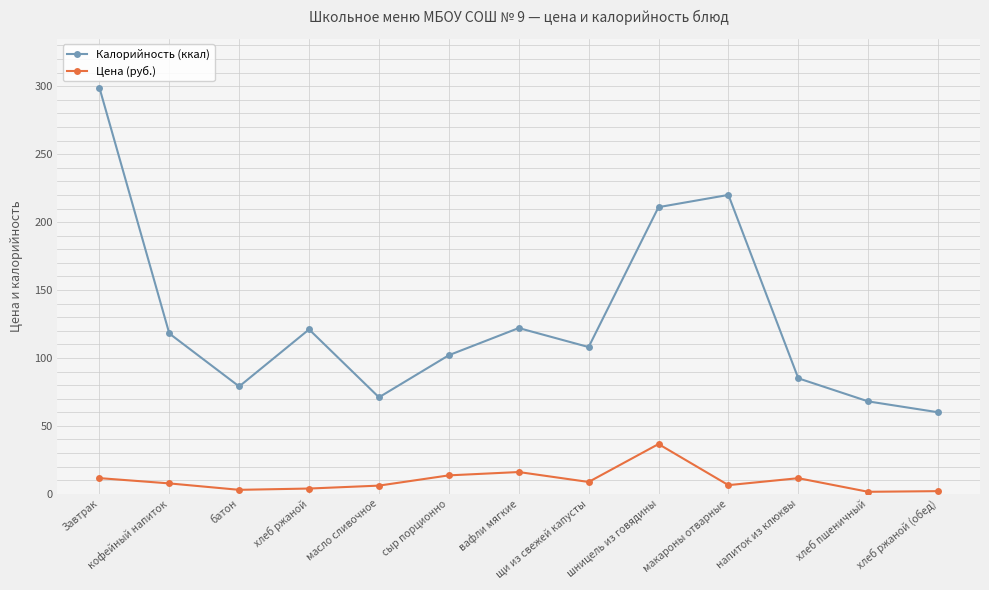

What is the difference between the maximum and second lowest values in the Калорийность (ккал) series?

231.0